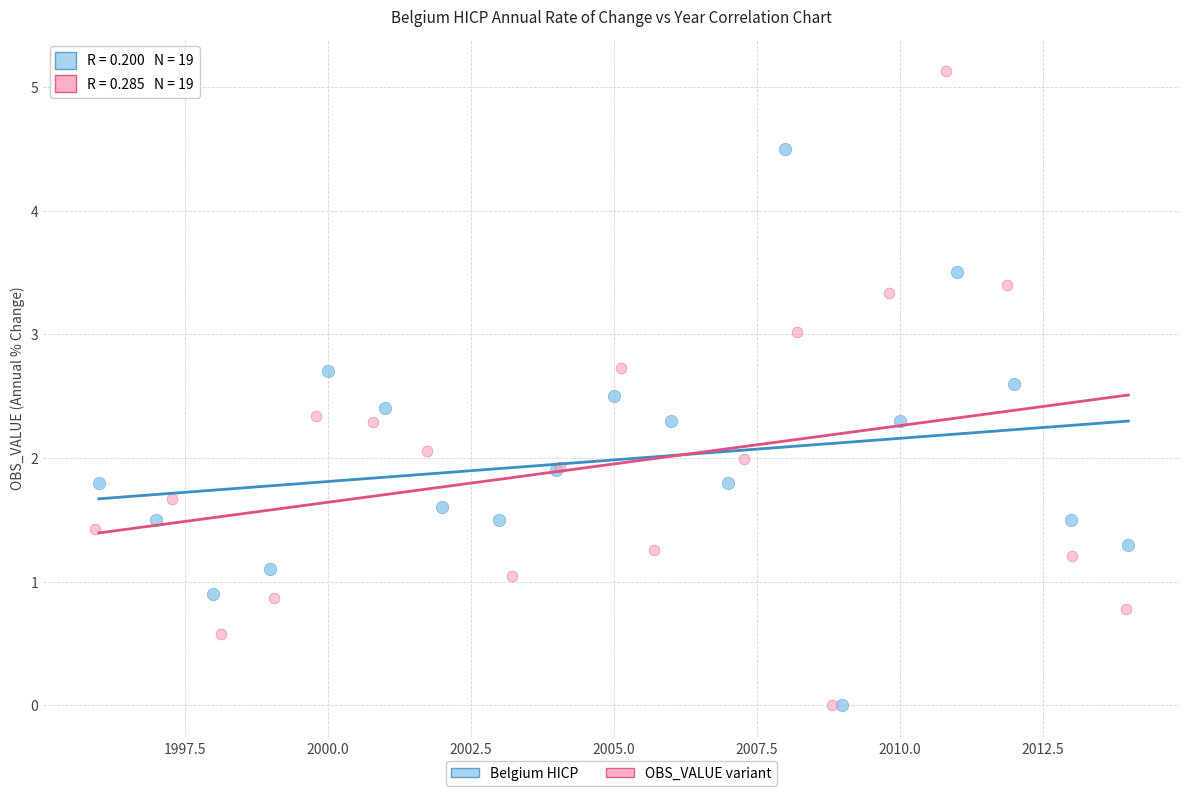

Which series has the widest spread of Y values?

OBS_VALUE variant